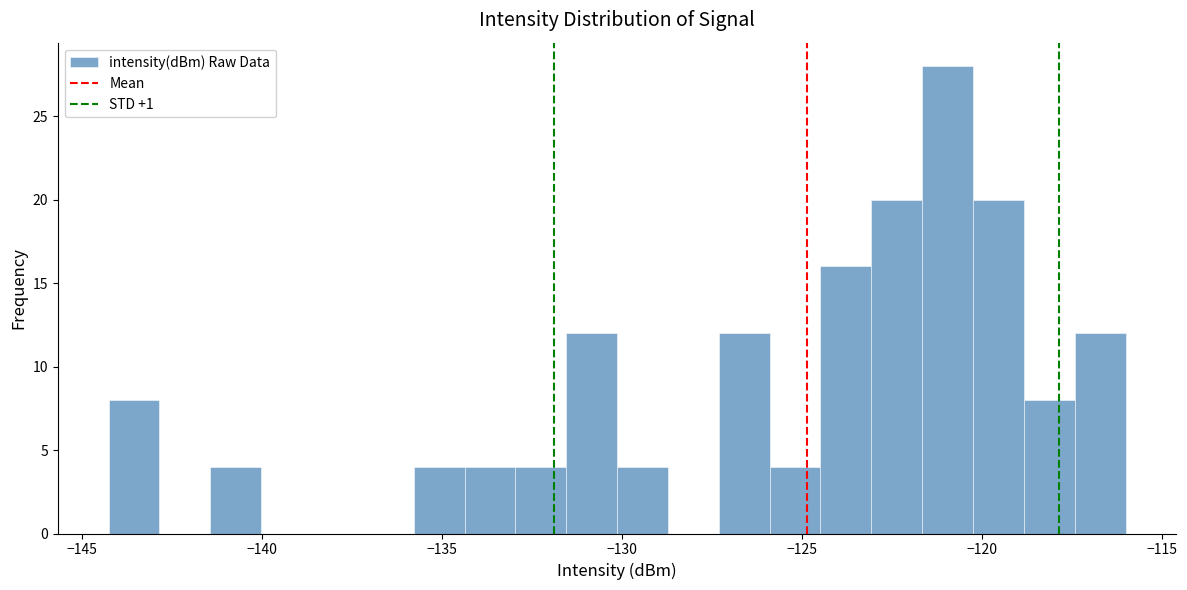

Read against the x-axis, roughly where is the centre of the tallest bar?

-121.0